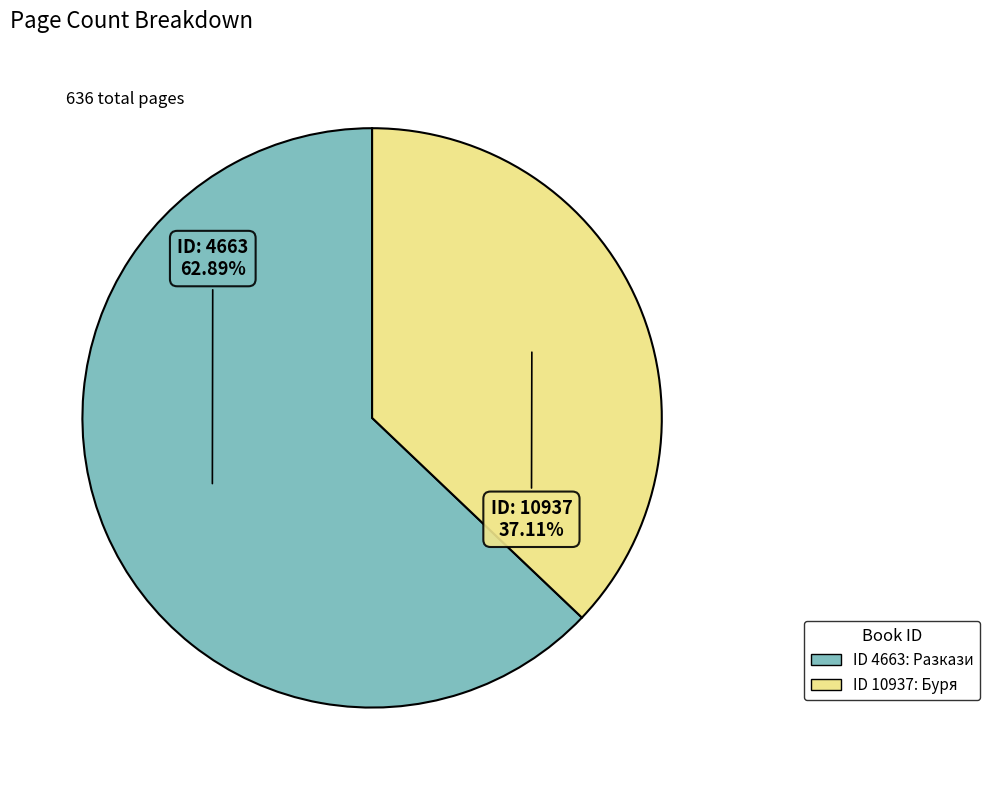

To the nearest percent, what is the difference between the largest and smallest slice percentages?

26%